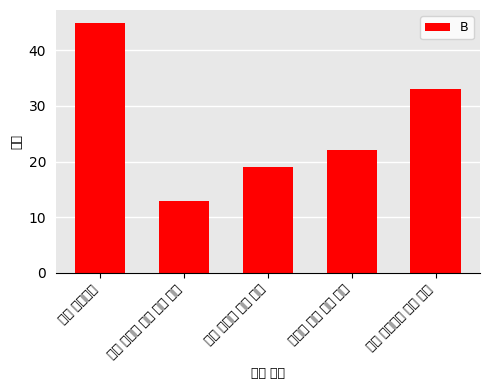

Count the number of categories in the chart.

5